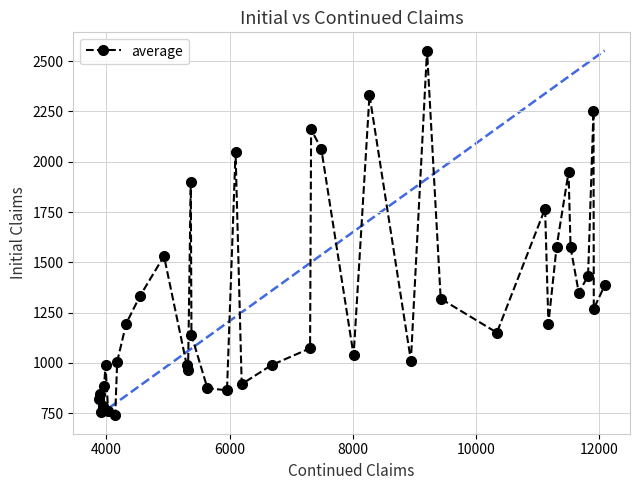

What is the value of the 3rd point from the left?

755